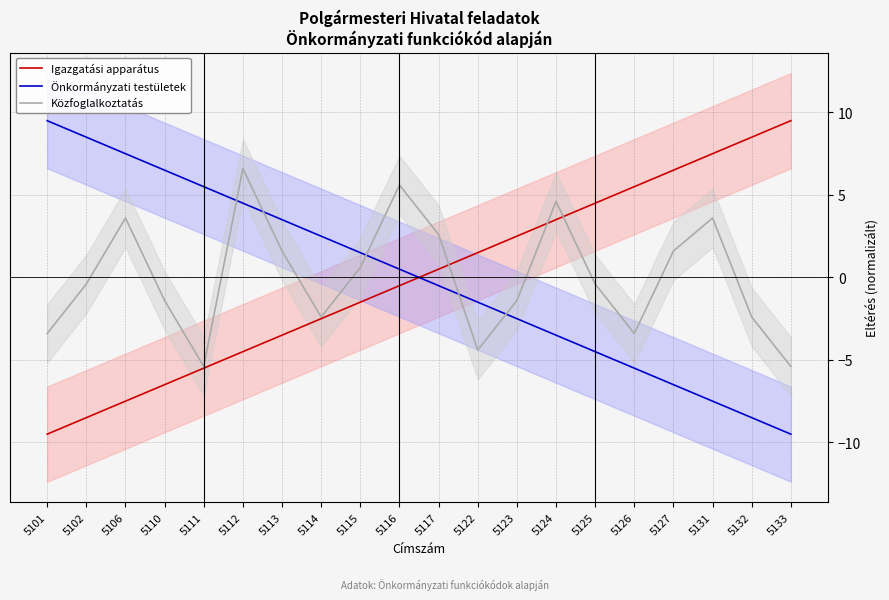

At which category is the sum across all series the highest?

5112